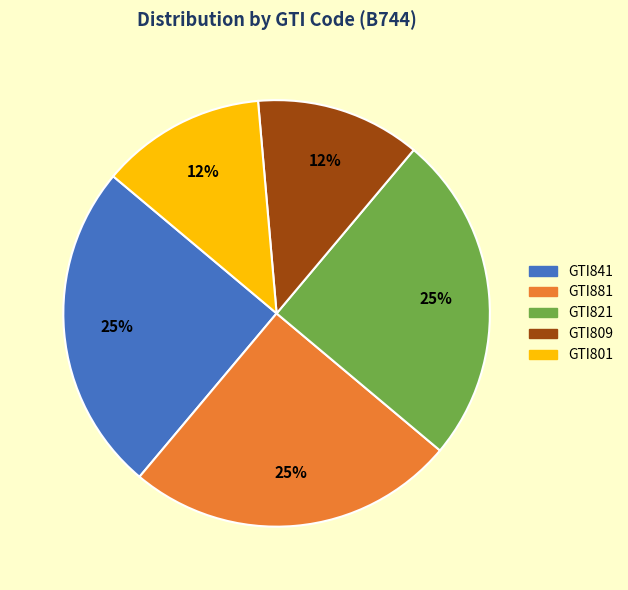

To the nearest percent, what portion does GTI821 represent?

25%